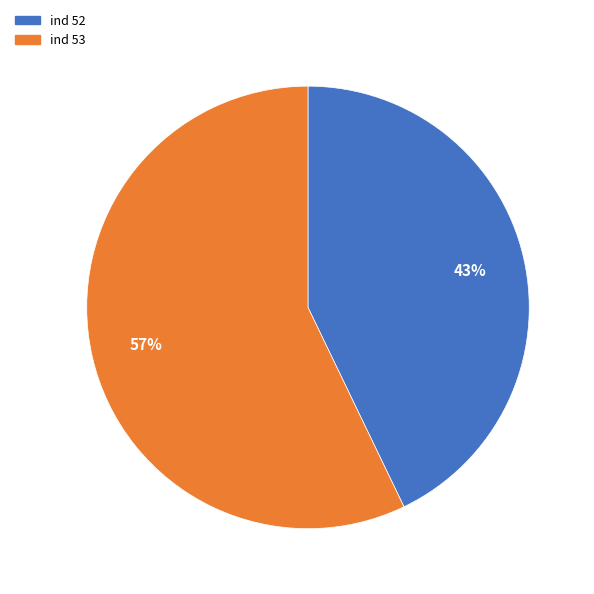

Which category has the smallest portion of the pie?

ind 52